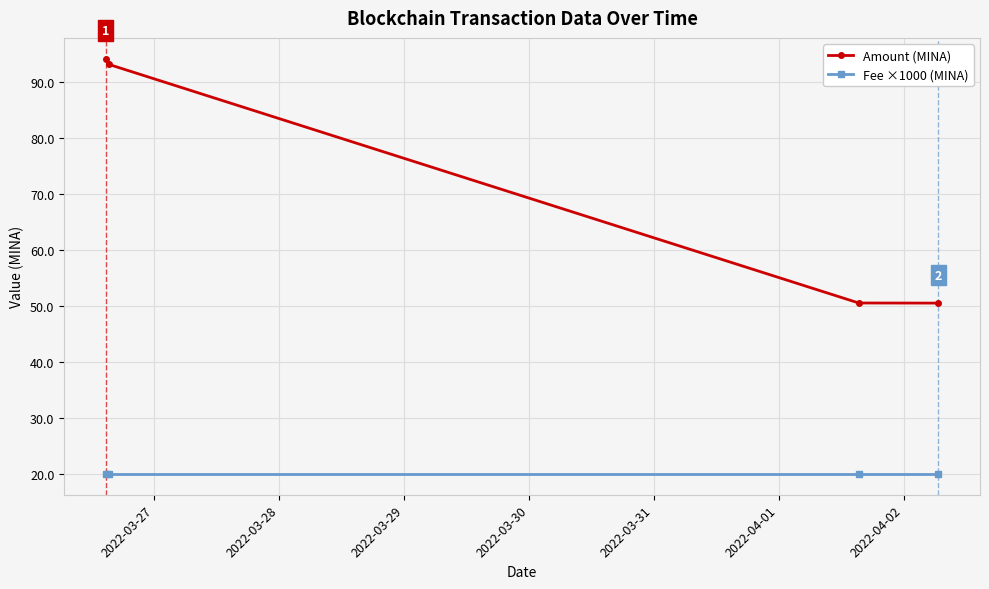

How many lines are shown in the chart?

2